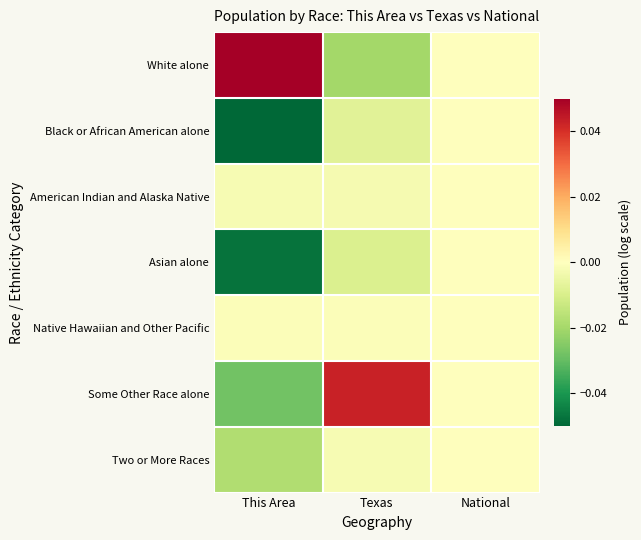

What is the smallest value displayed?

-0.1